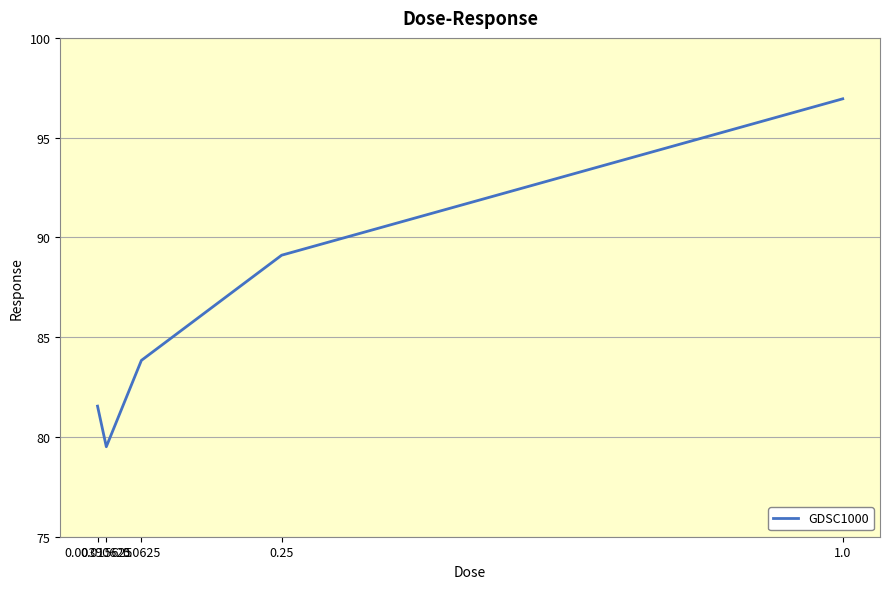

Count the number of data series in this chart.

1